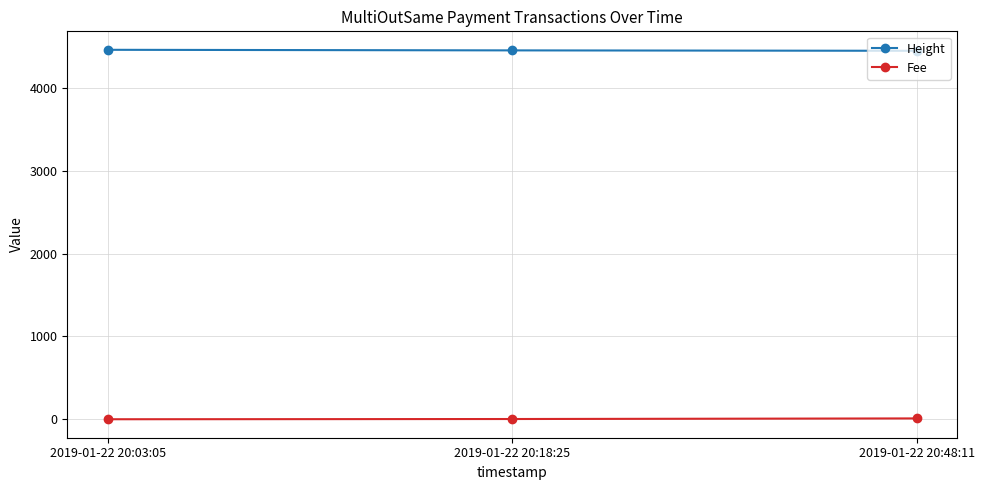

What is the greatest value displayed?

4463.0